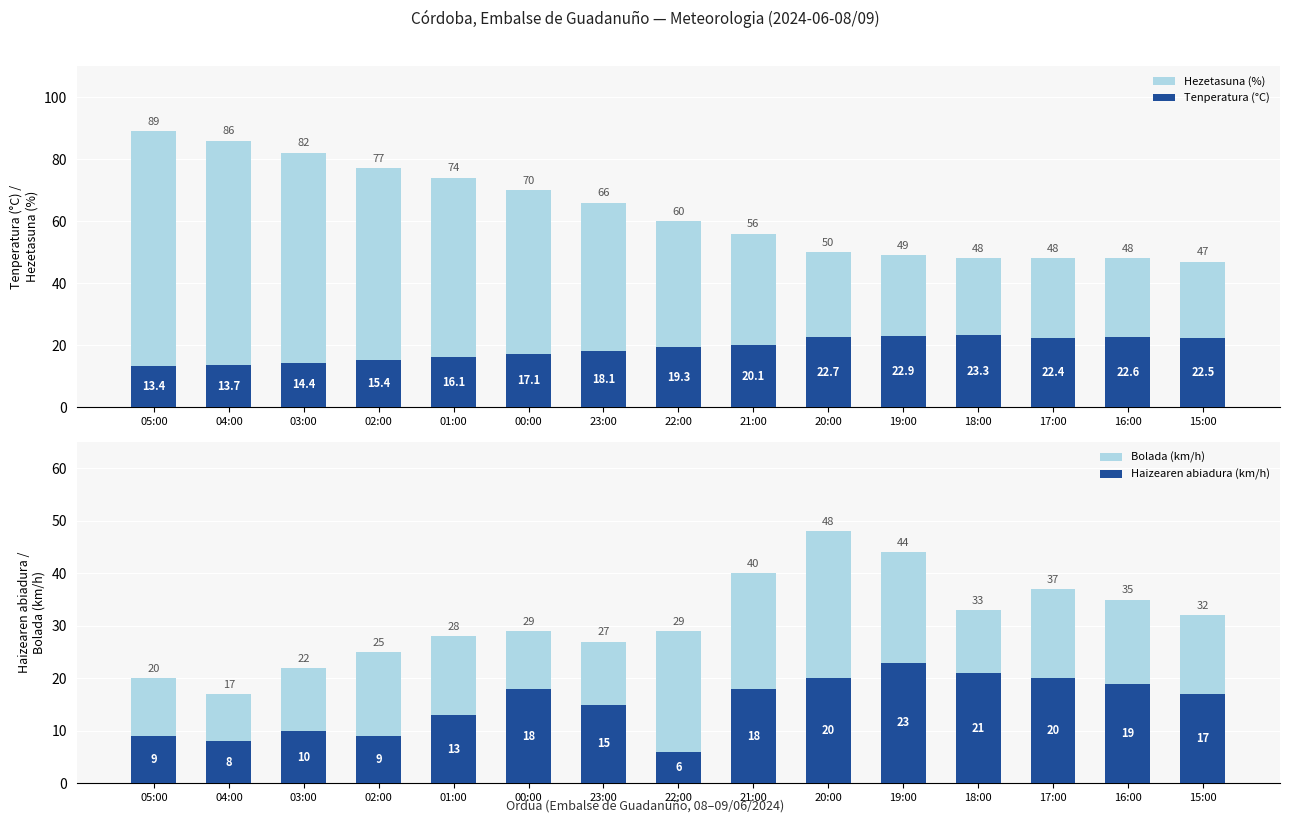

The Tenperatura (°C) series shows 19.3 at 22:00. True or false?

True